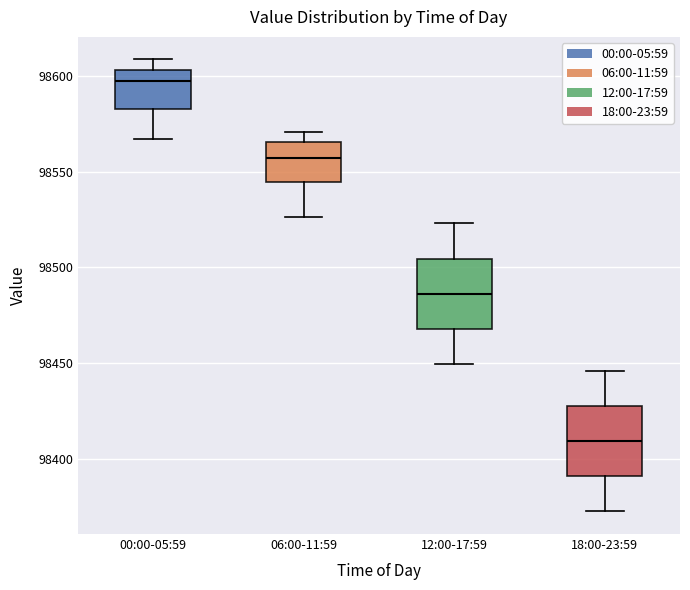

Reading left to right, transcribe this box plot: for each box, give where its median line is, the range the box spans, and where its two whiskers end, as read against the y-axis. The values are not printed on the chart, so give them approximately, as read against the axis.

00:00-05:59: median 98600, box 98585 to 98605, whiskers 98565 to 98610
06:00-11:59: median 98555, box 98545 to 98565, whiskers 98525 to 98570
12:00-17:59: median 98485, box 98470 to 98505, whiskers 98450 to 98525
18:00-23:59: median 98410, box 98390 to 98430, whiskers 98375 to 98445